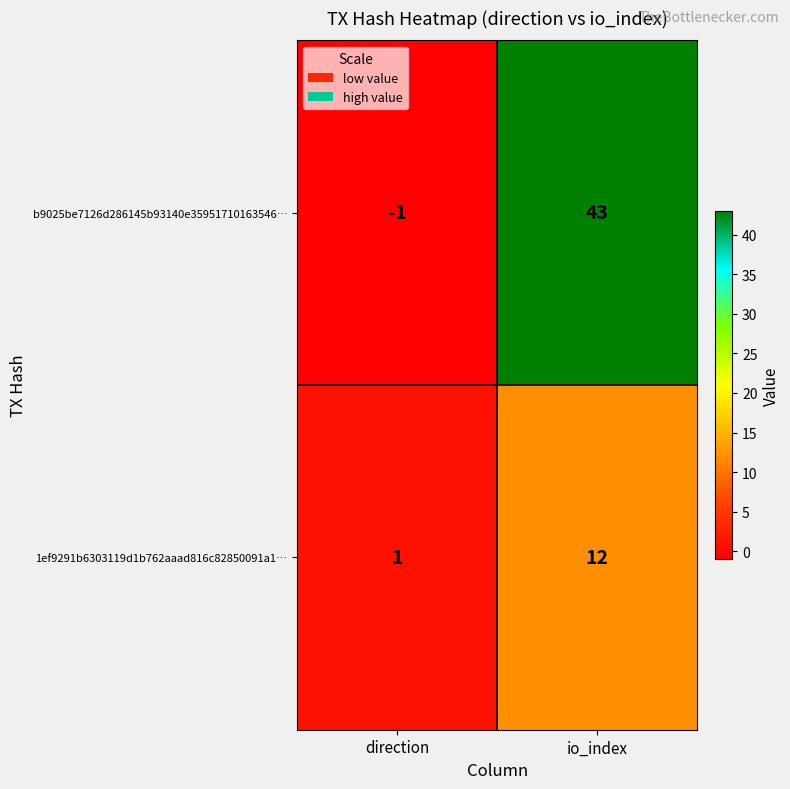

Reading right to left, transcribe all the data shown in this chart.

b9025be7126d286145b93140e35951710163546…: 43	-1
1ef9291b6303119d1b762aaad816c82850091a1…: 12	1